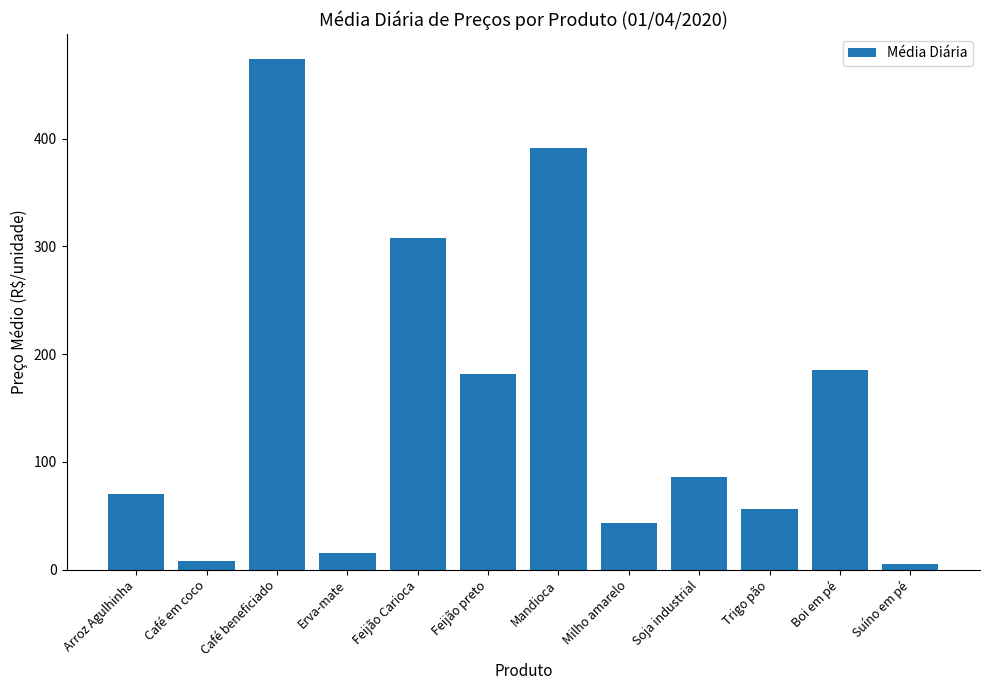

What is the difference between the values at Feijão preto and Soja industrial?

95.8